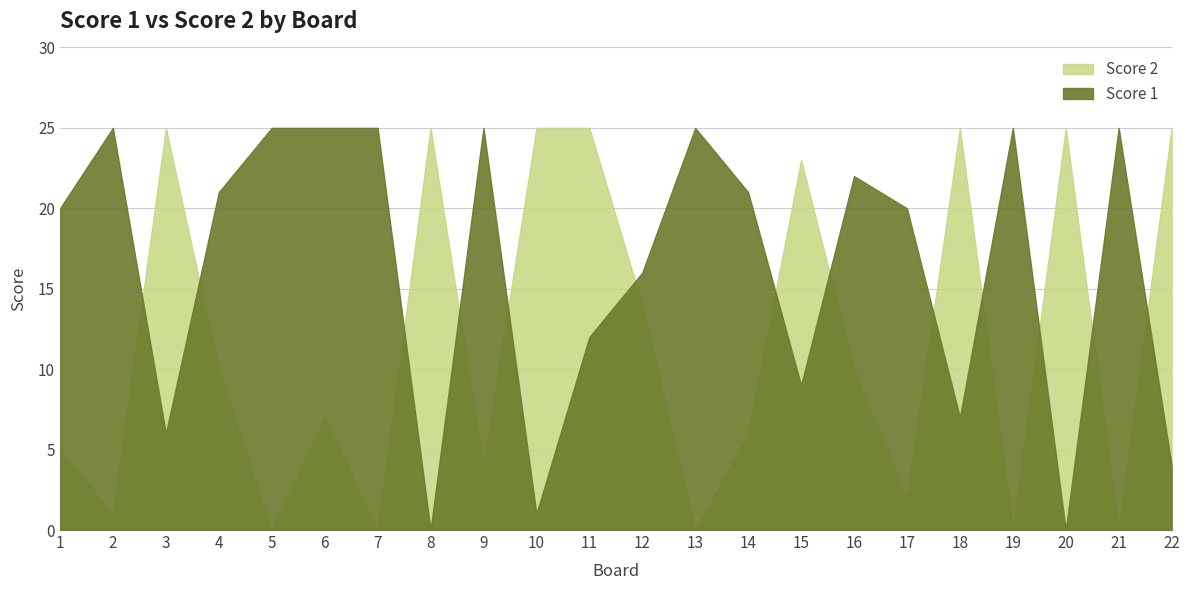

In Score 1, how many points are higher than both neighbors (excluding endpoints)?

6